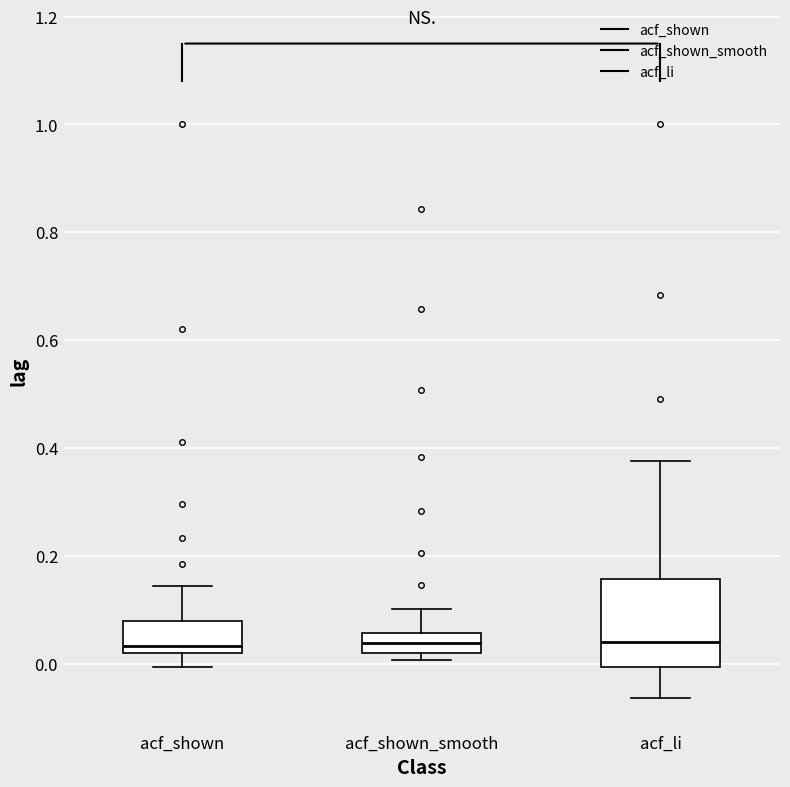

Reading left to right, read every box against the y-axis: the position of its median line, the range the box covers, and the ends of its whiskers. The values are not printed on the chart, so give them approximately, as read against the axis.

acf_shown: median 0.04, box 0.02 to 0.08, whiskers 0.00 to 0.14
acf_shown_smooth: median 0.04, box 0.02 to 0.06, whiskers 0.00 to 0.10
acf_li: median 0.04, box 0.00 to 0.16, whiskers -0.06 to 0.38